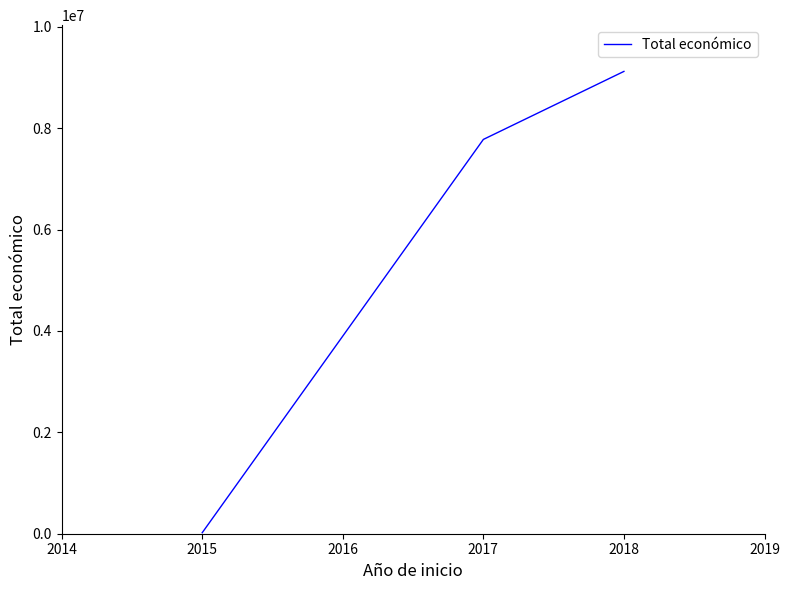

What is the maximum value shown in the chart?

9120674